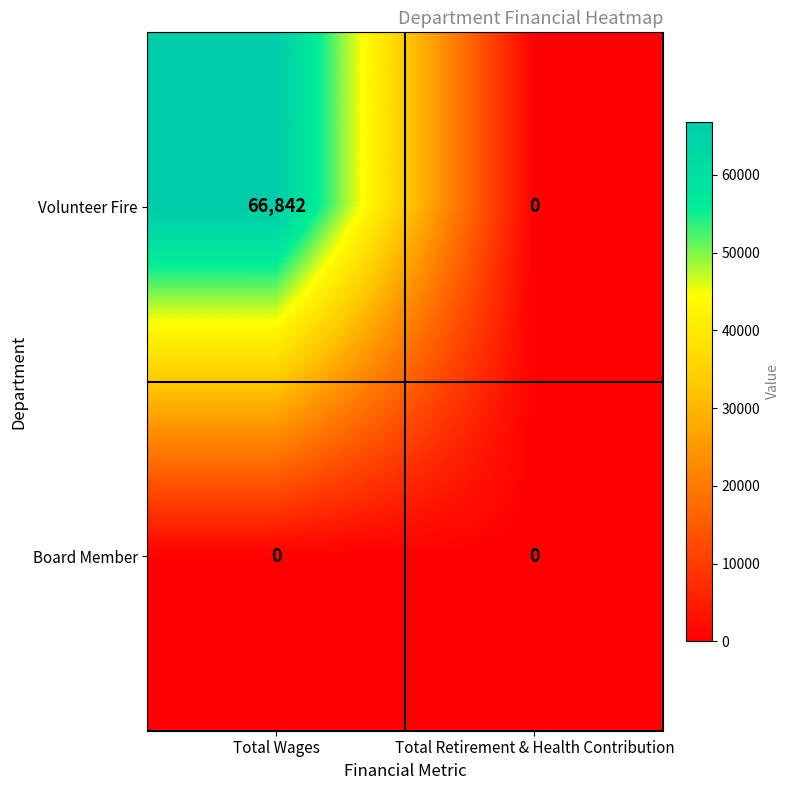

Which category has the highest value across all series?

Total Wages